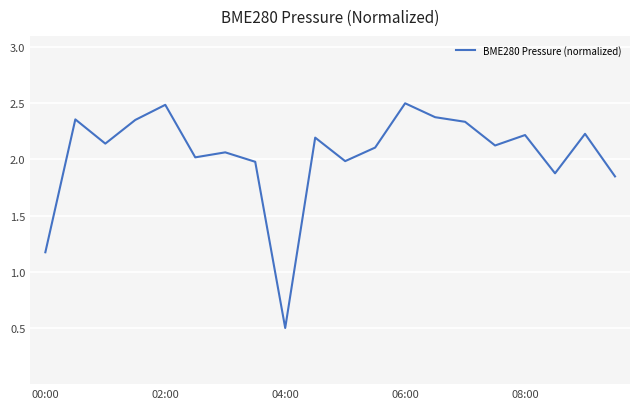

How many interior local valleys (lower than both neighbors) does the data have?

6